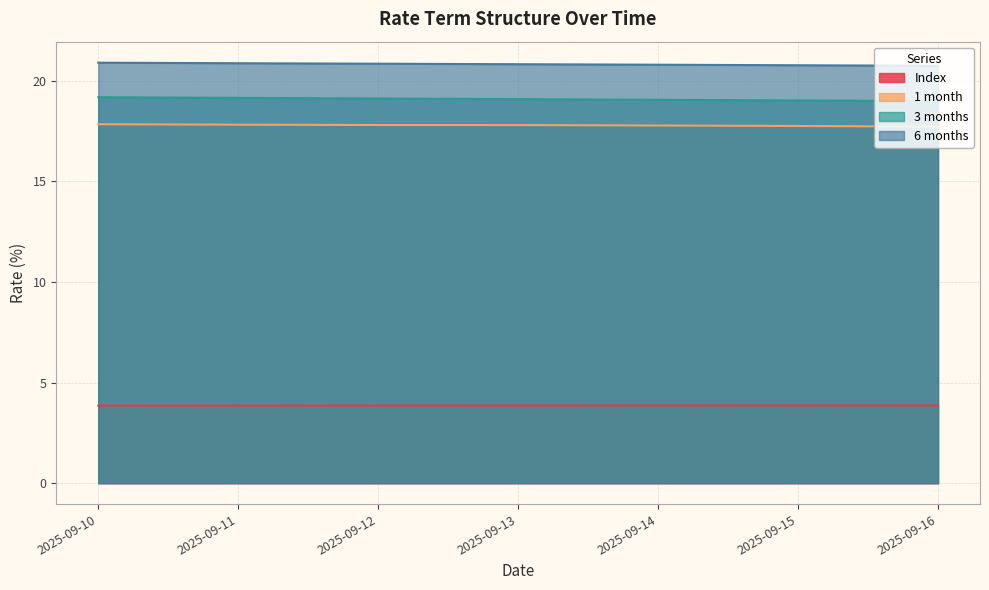

Reading left to right, transcribe all the data shown in this chart.

Index: 2025-09-10=3.9	2025-09-11=3.9	2025-09-12=3.9	2025-09-13=3.9	2025-09-14=3.9	2025-09-15=3.9	2025-09-16=3.9
1 month: 2025-09-10=17.8	2025-09-11=17.8	2025-09-12=17.8	2025-09-13=17.8	2025-09-14=17.8	2025-09-15=17.8	2025-09-16=17.7
3 months: 2025-09-10=19.2	2025-09-11=19.2	2025-09-12=19.1	2025-09-13=19.1	2025-09-14=19.1	2025-09-15=19.0	2025-09-16=19.0
6 months: 2025-09-10=20.9	2025-09-11=20.9	2025-09-12=20.9	2025-09-13=20.8	2025-09-14=20.8	2025-09-15=20.8	2025-09-16=20.8